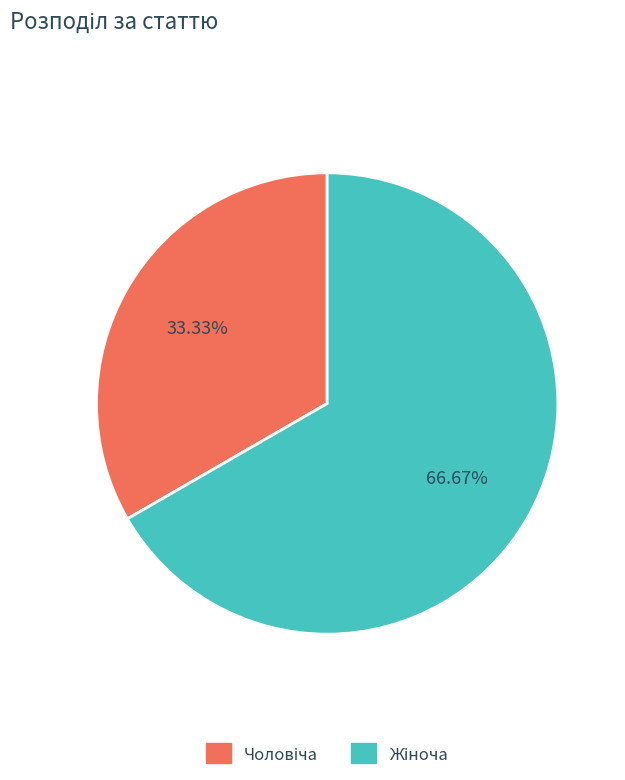

How many segments does this pie chart have?

2